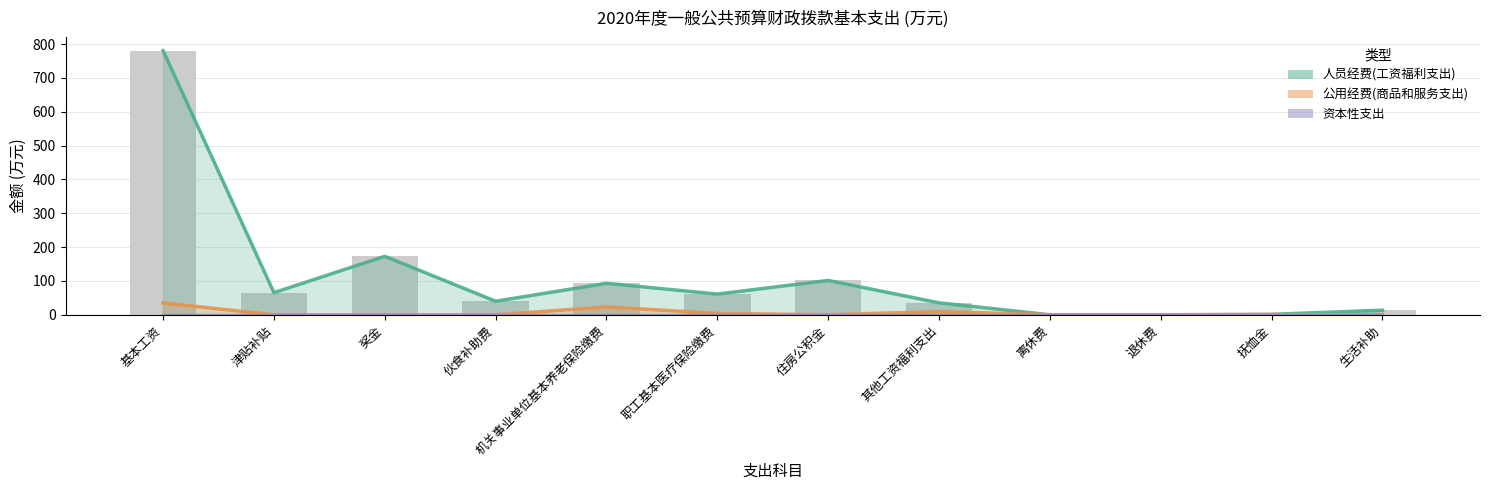

Is the value of 人员经费(工资福利支出) at 基本工资 greater than the value of 公用经费(商品和服务支出) at 其他工资福利支出?

Yes